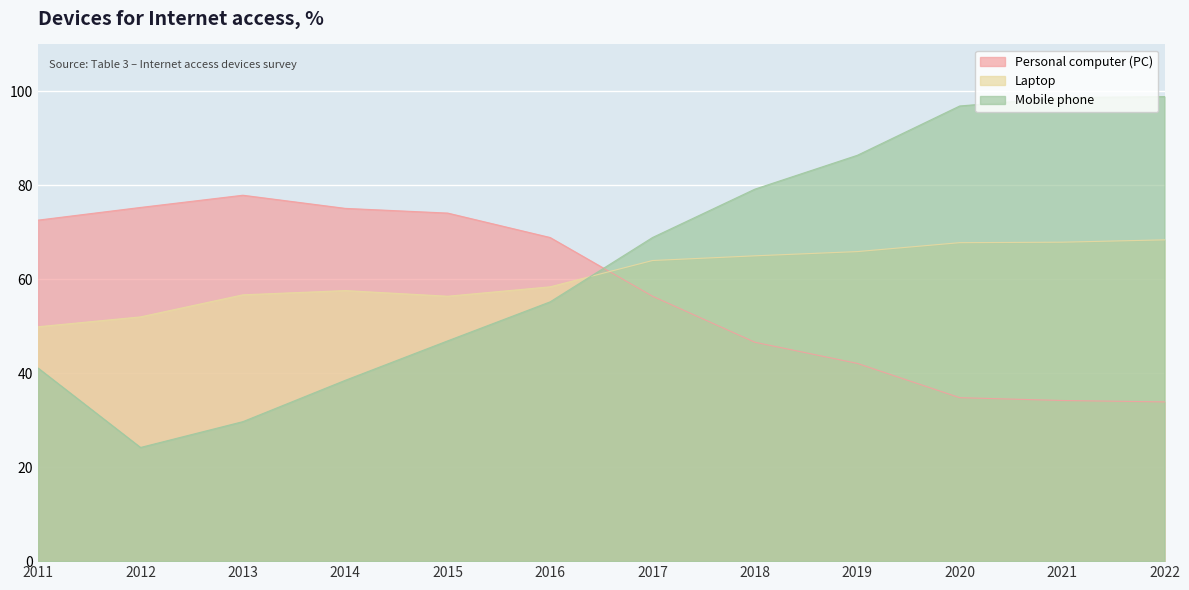

What is the value of the Laptop point at the 10th from the left?

67.8